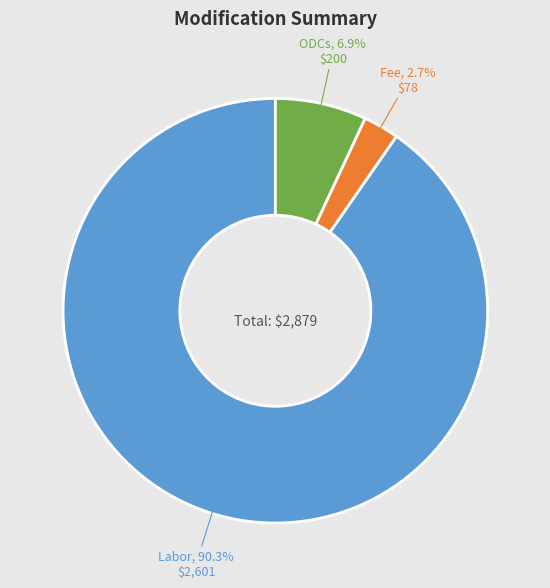

To the nearest percent, what is the average slice percentage?

33%